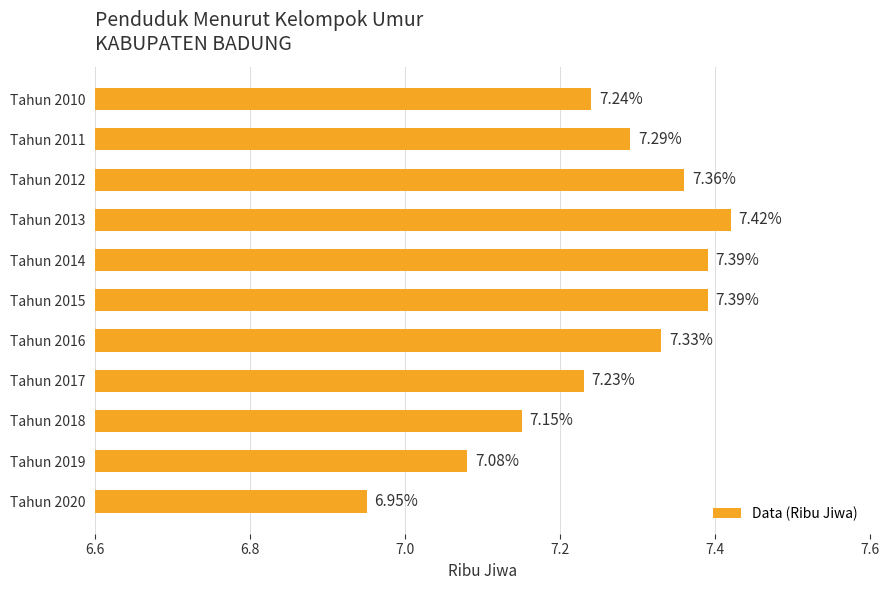

Which label corresponds to the smallest value in the chart?

Tahun 2020